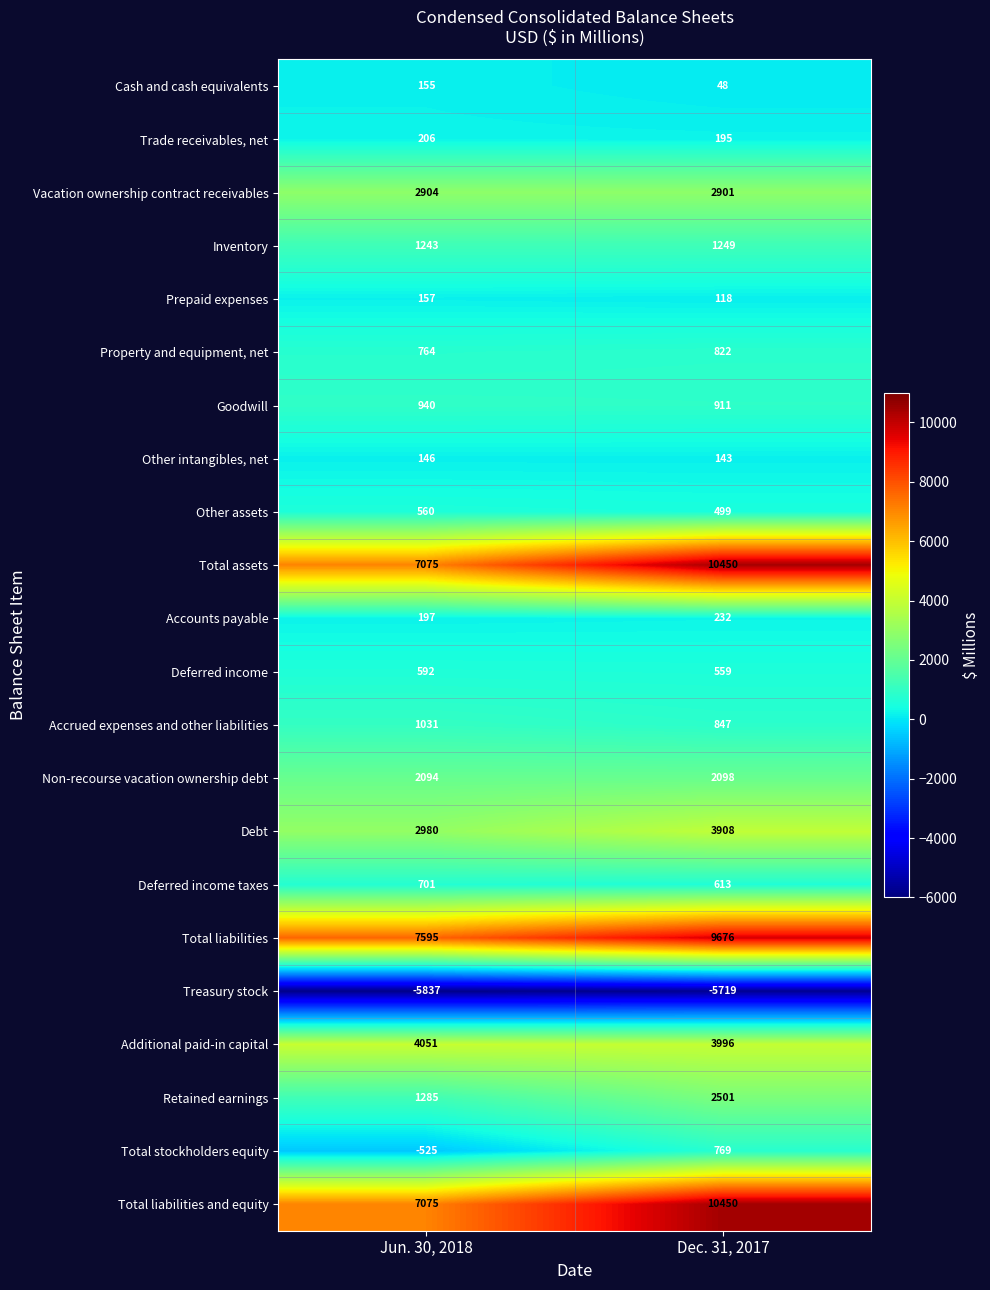

What is the approximate value of Inventory at Jun. 30, 2018?

1243